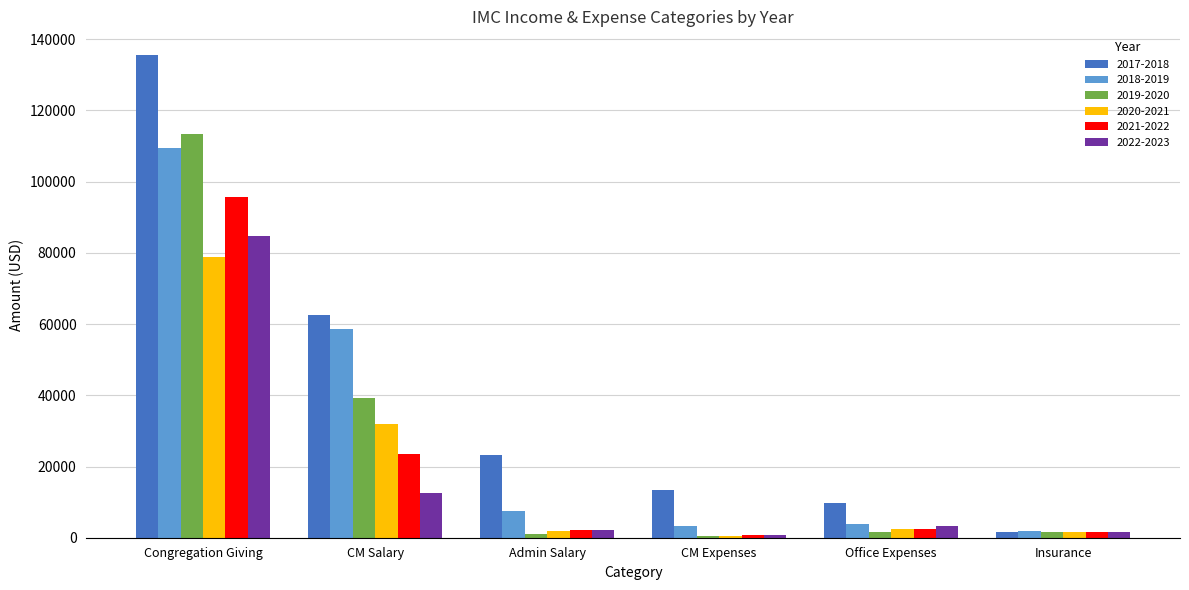

How many distinct data groups are displayed?

6